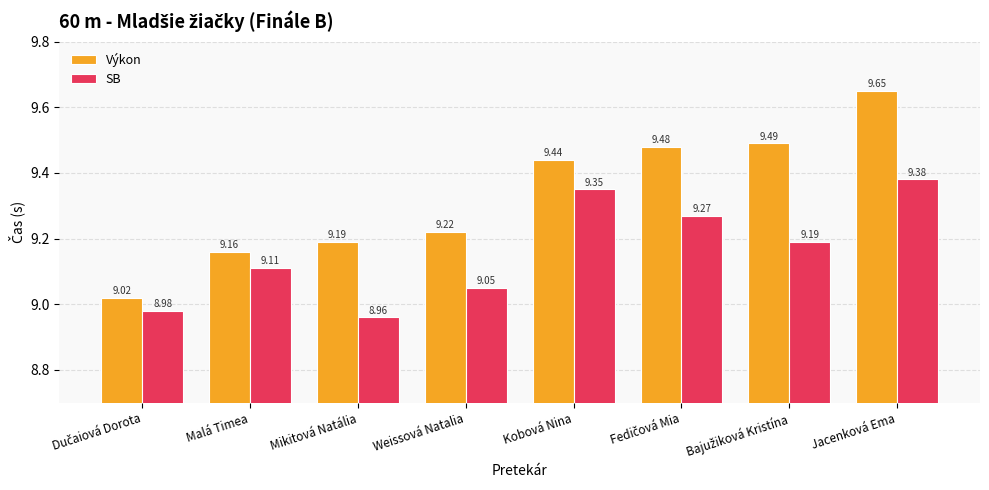

True or false: SB has a value of 9.4 at Jacenková Ema.

True